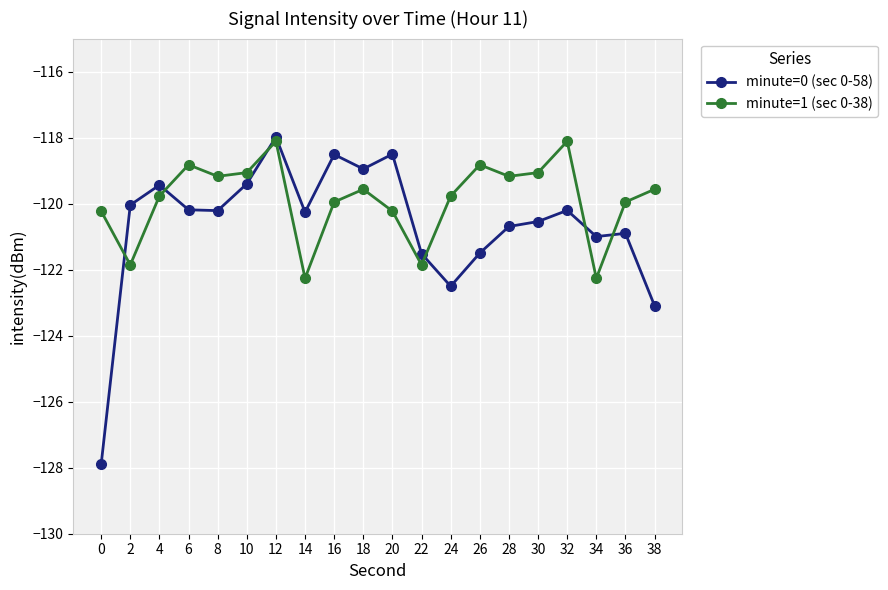

Which series has the widest spread of values?

minute=0 (sec 0-58)